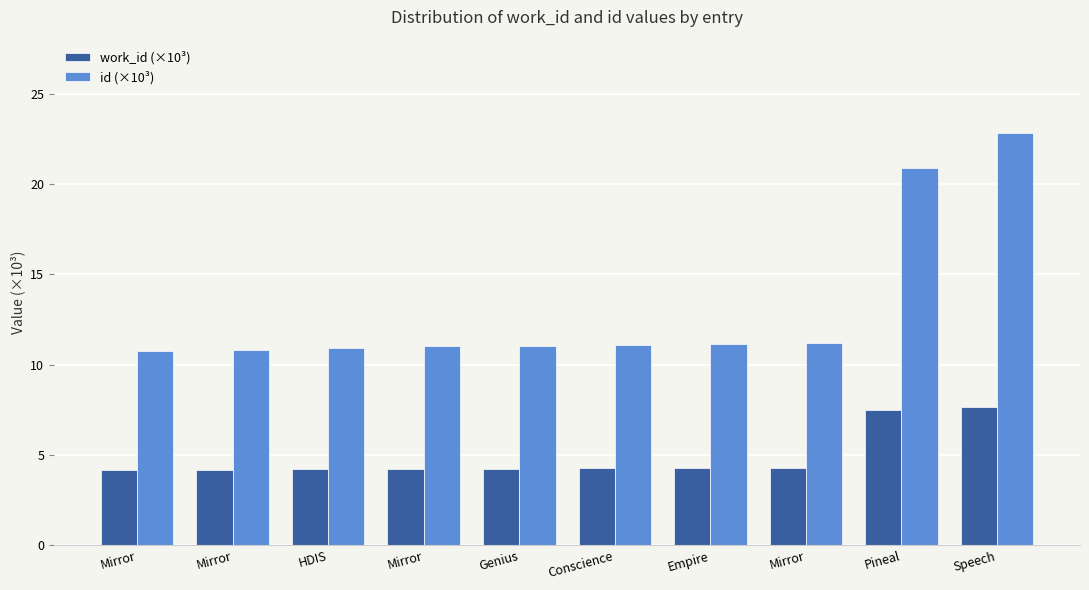

How many series are shown in this chart?

2